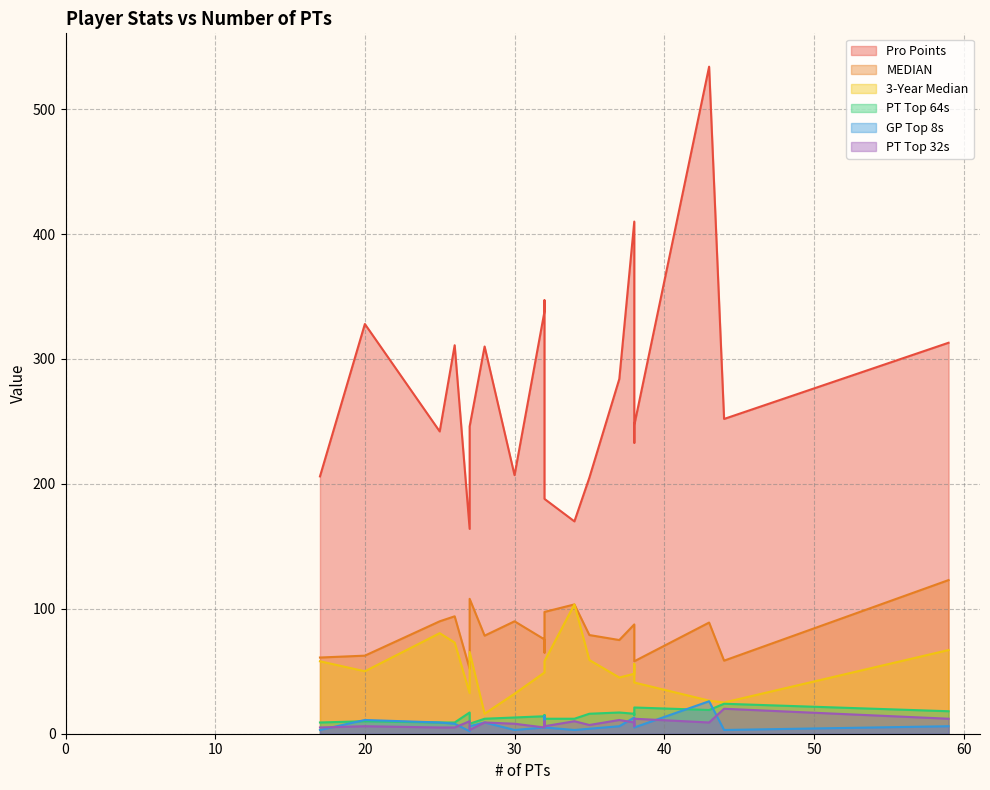

What is the total value across all series at 44?

382.5